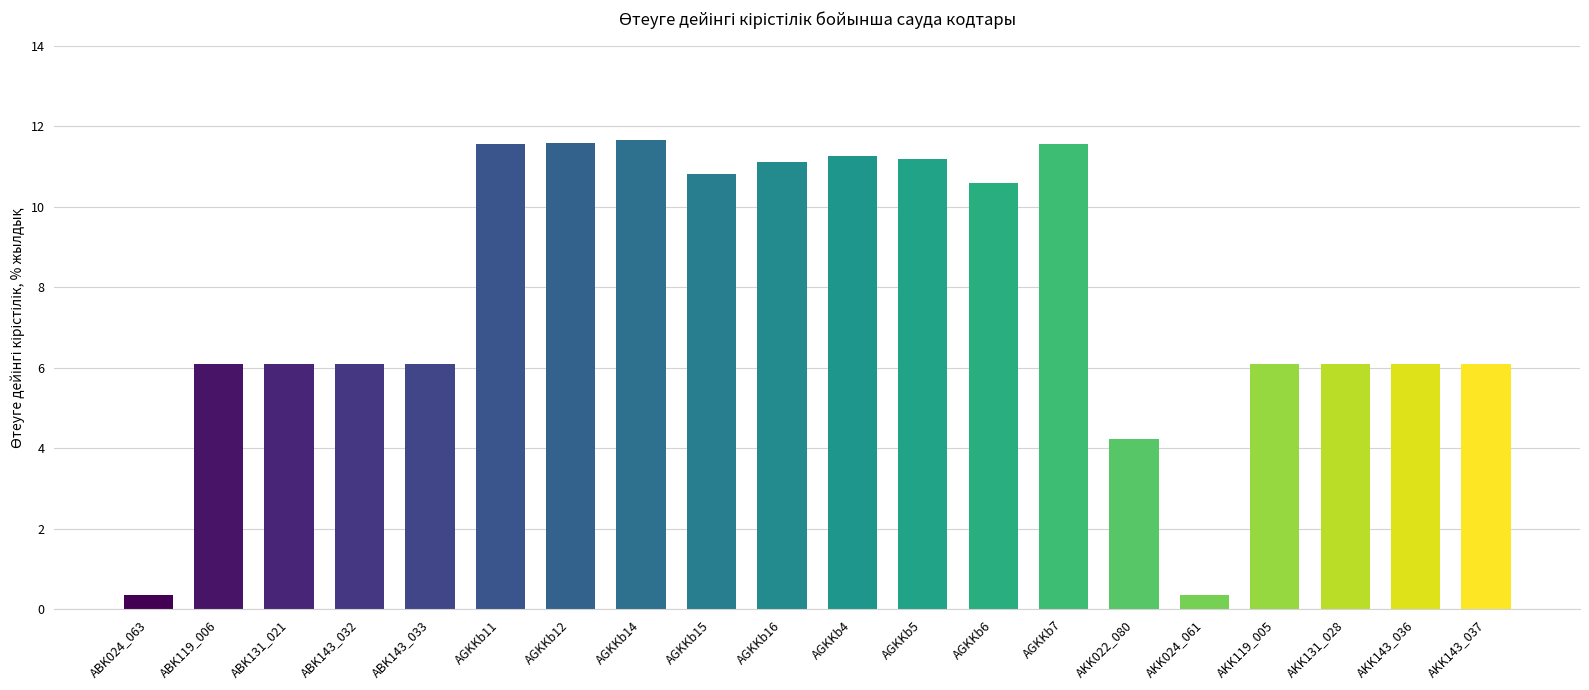

What is the difference between the maximum and minimum values?

11.3